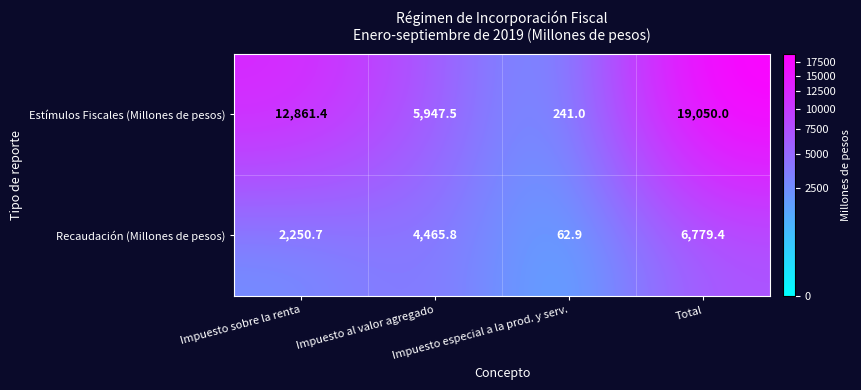

What is the minimum value shown in the chart?

62.9